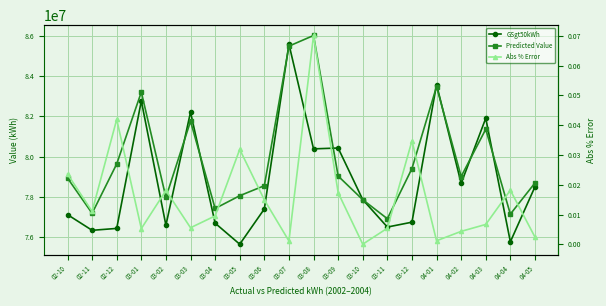

How many data points does each series have?

20